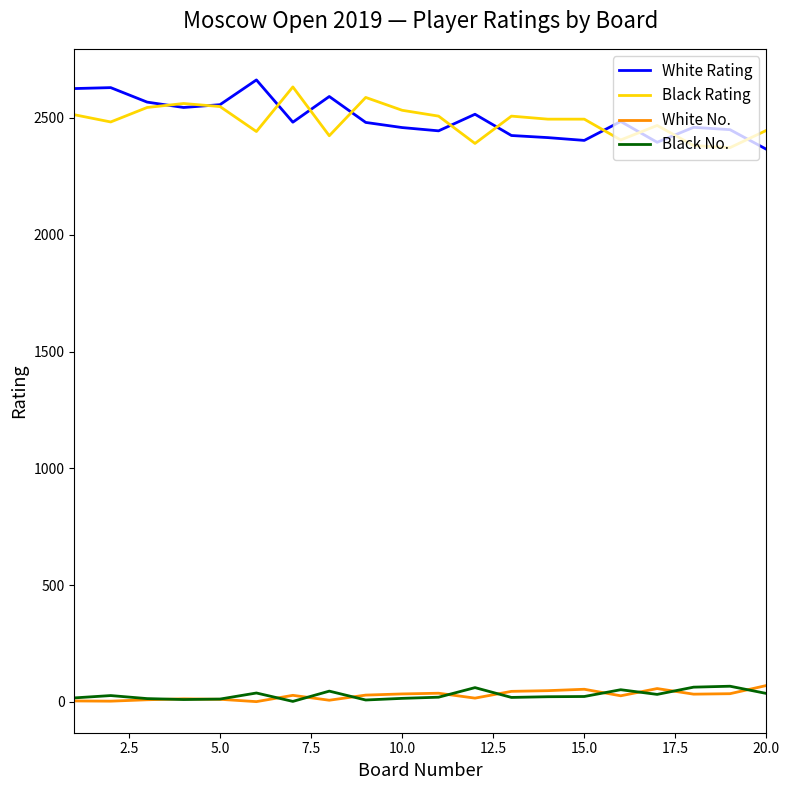

What is the highest value of the Black Rating series?

2633